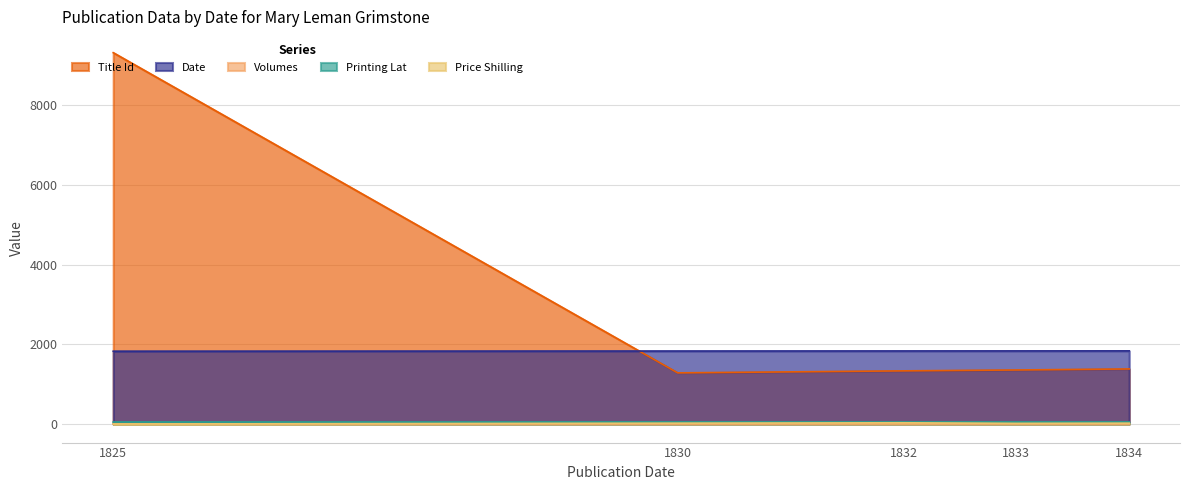

True or false: Price Shilling and Title Id cross at least once.

False